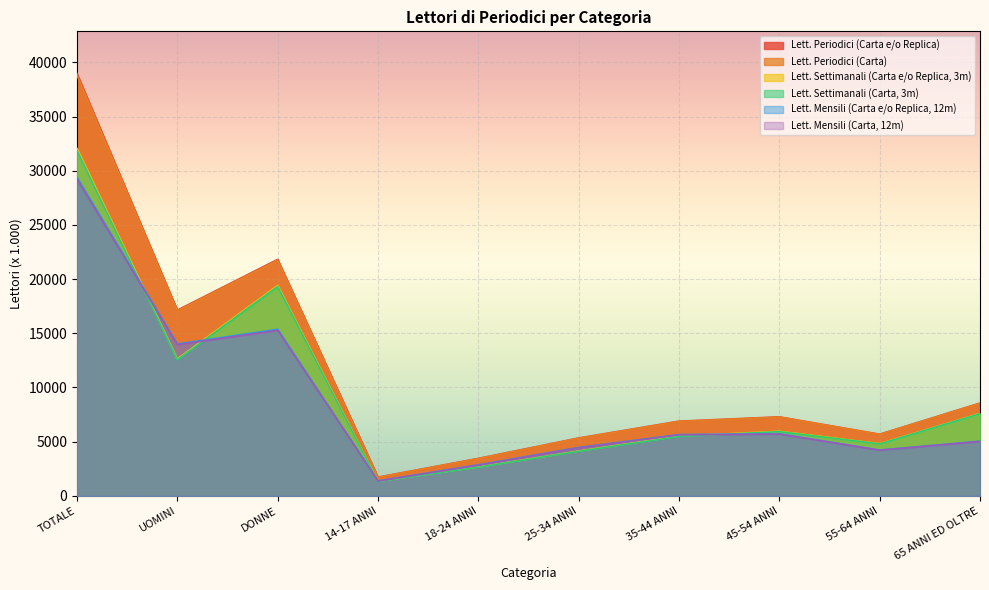

Which series changed the most between 14-17 ANNI and 55-64 ANNI?

Lett. Periodici (Carta e/o Replica)